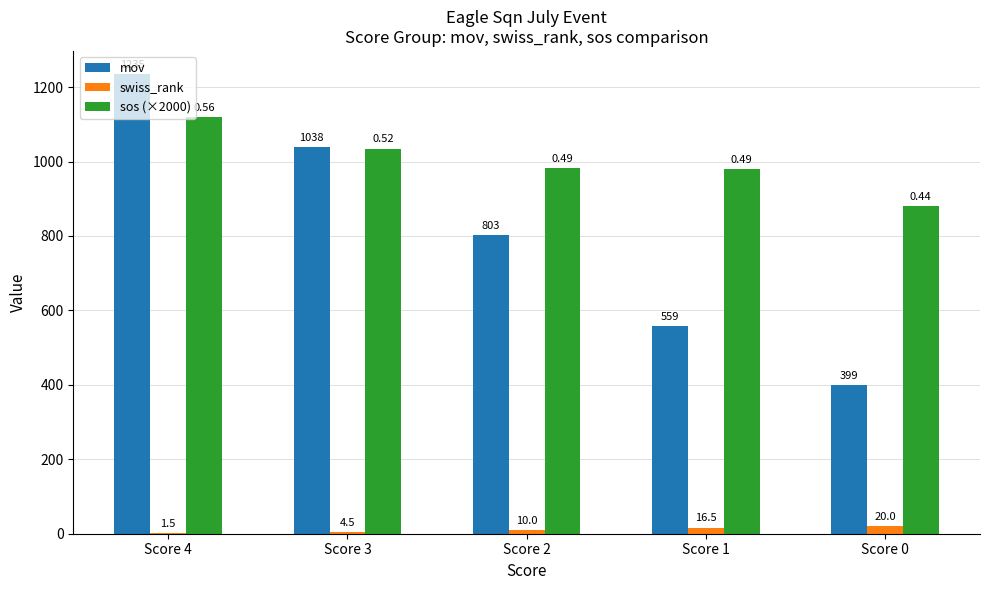

Reading left to right, list all the values displayed in this chart.

mov: Score 4=1235.5	Score 3=1038.0	Score 2=803.4	Score 1=559.0	Score 0=399.0
swiss_rank: Score 4=1.5	Score 3=4.5	Score 2=10.0	Score 1=16.5	Score 0=20.0
sos (×2000): Score 4=1120.0	Score 3=1035.0	Score 2=982.9	Score 1=980.0	Score 0=880.0